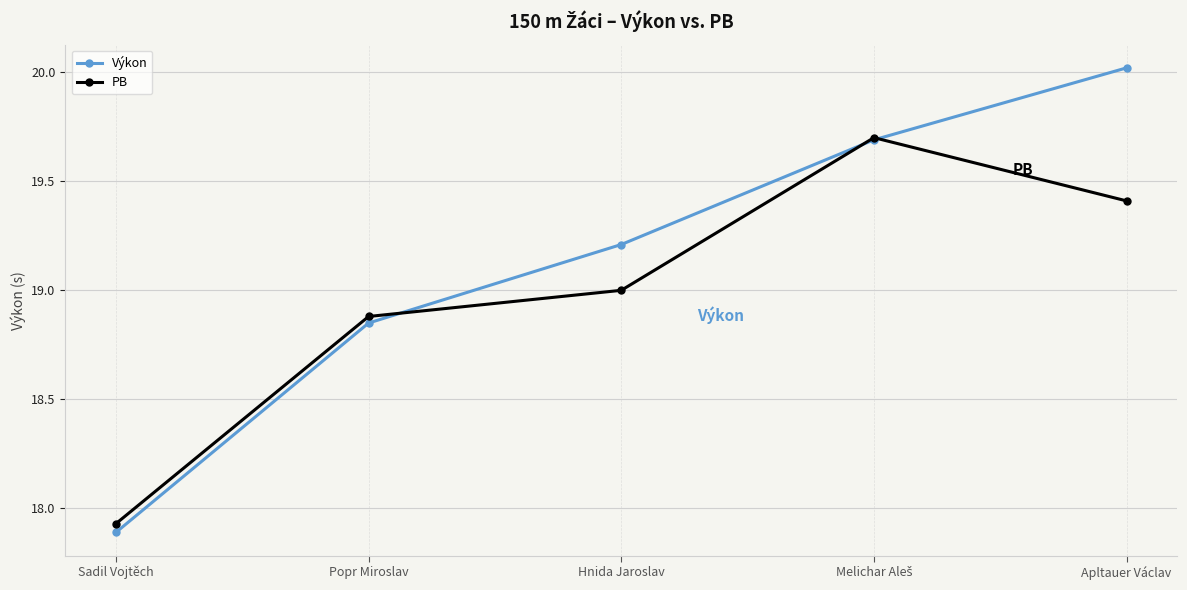

Is it true that PB equals 18.9 at Popr Miroslav?

True